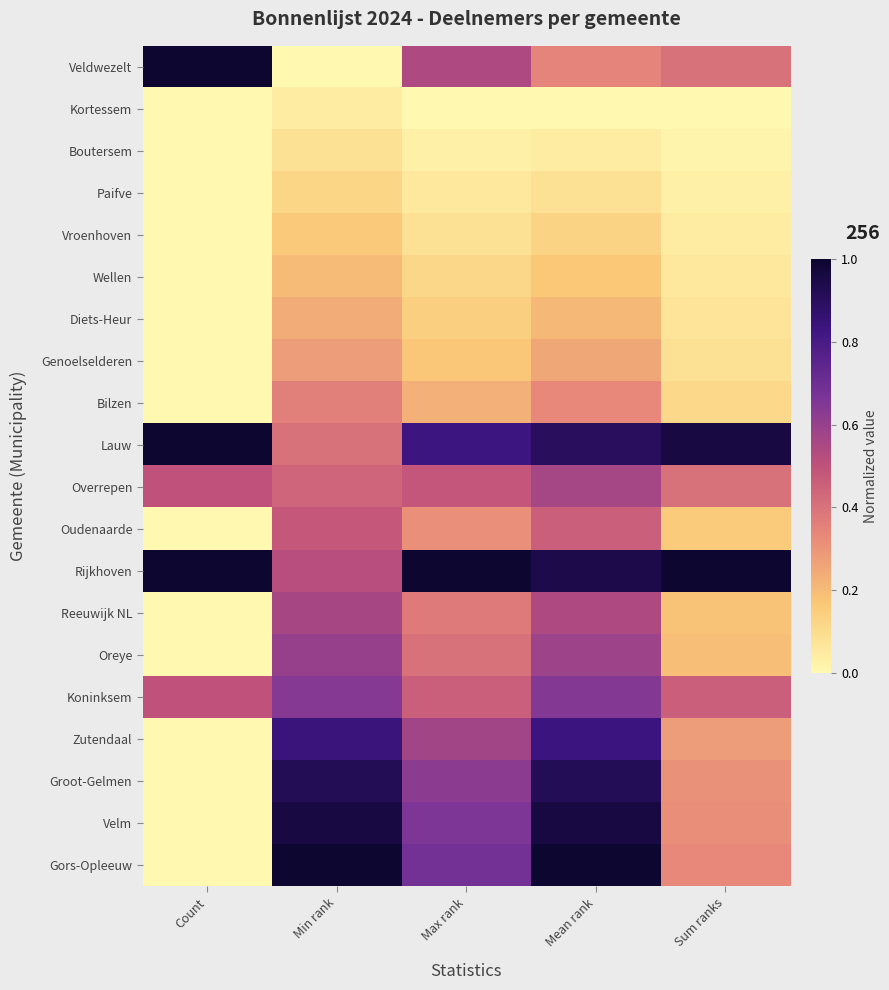

Which series has the largest total across all categories?

Rijkhoven